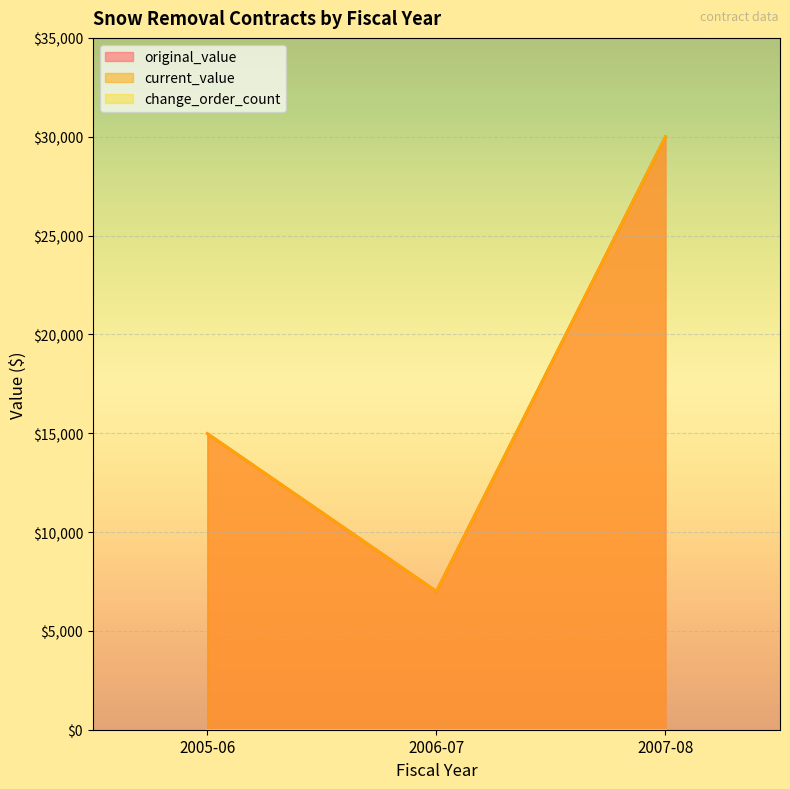

Which series changed the most between 2005-06 and 2006-07?

original_value